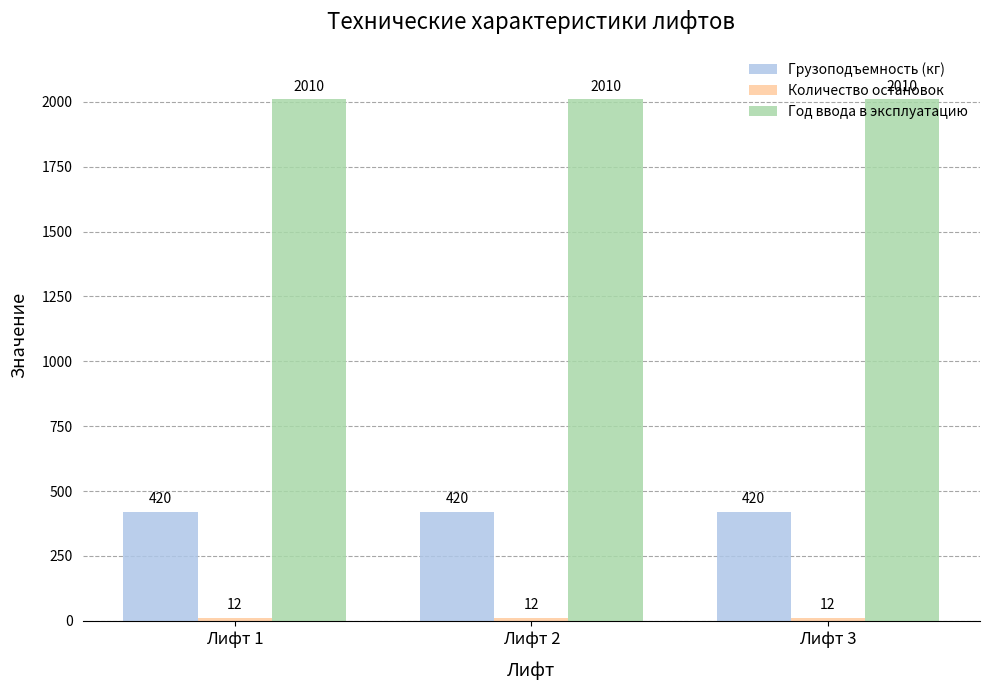

What is the total value across all series at Лифт 2?

2442